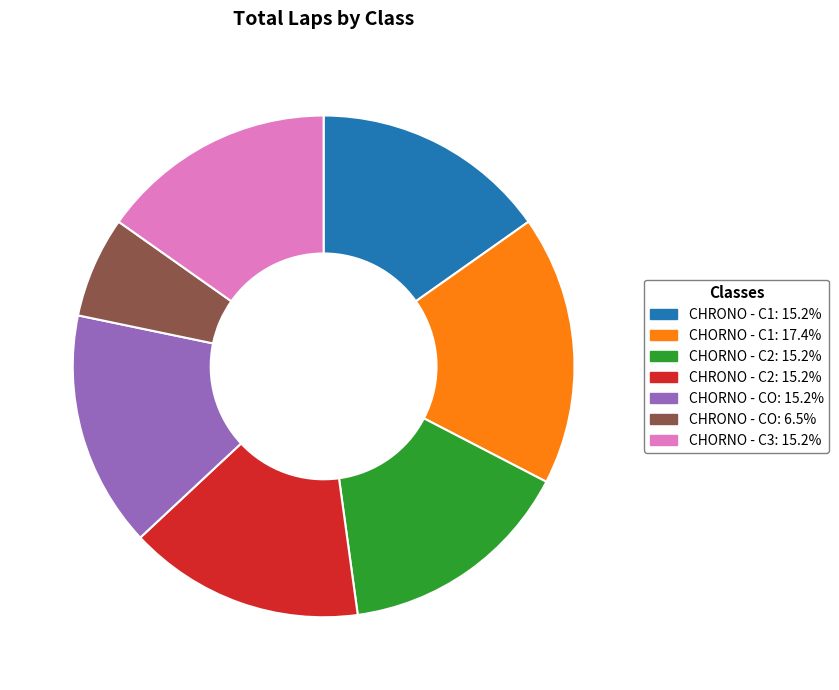

Is there a majority slice in this chart?

No